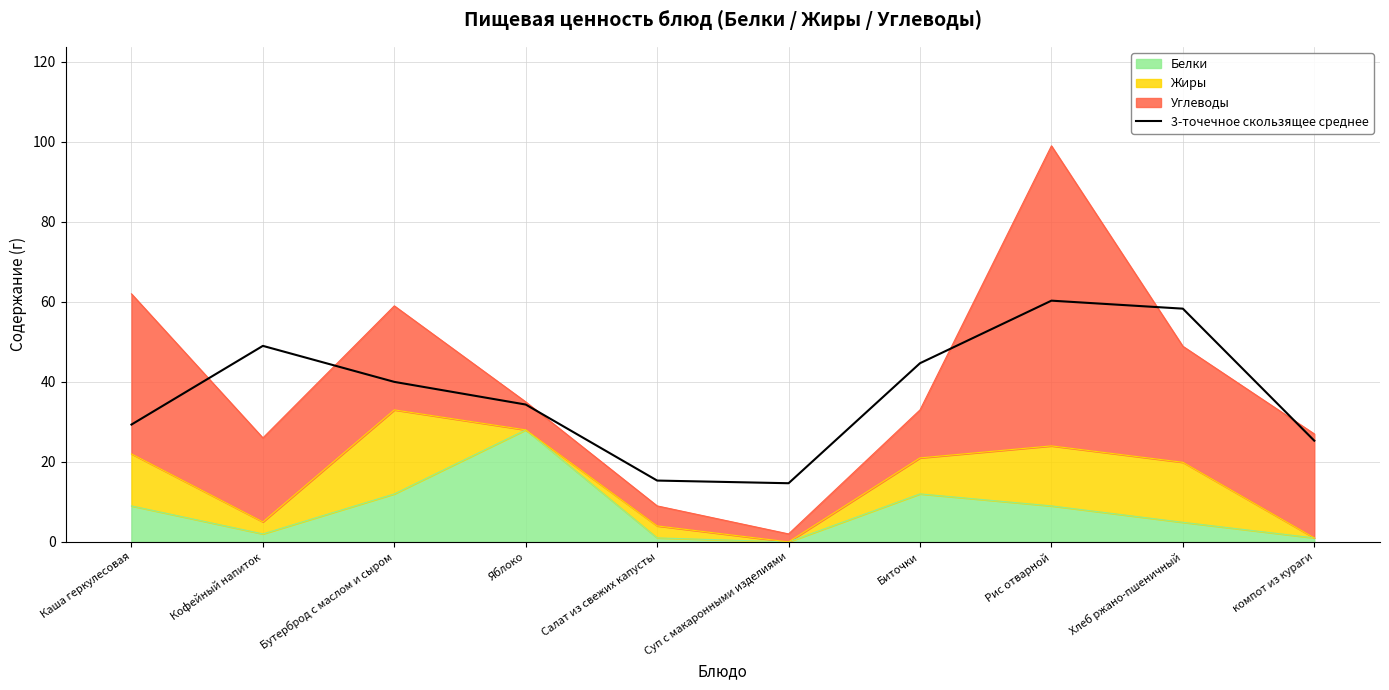

The value at Каша геркулесовая is 29.3. True or false?

True